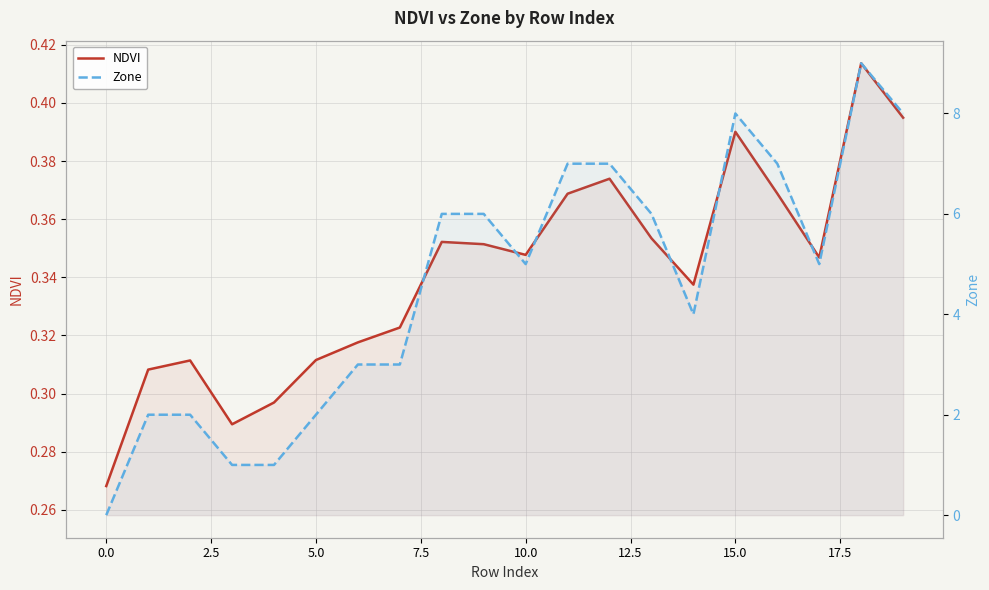

In NDVI, how many points are lower than both neighbors (excluding endpoints)?

4